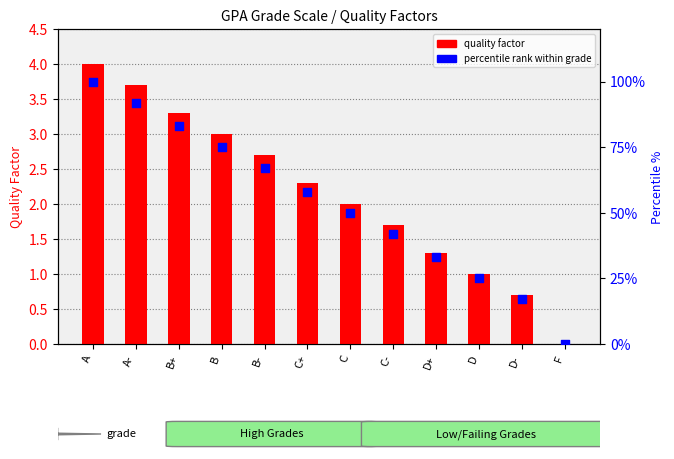

Is the value of quality factor at C- greater than the value of percentile rank within grade at C?

No